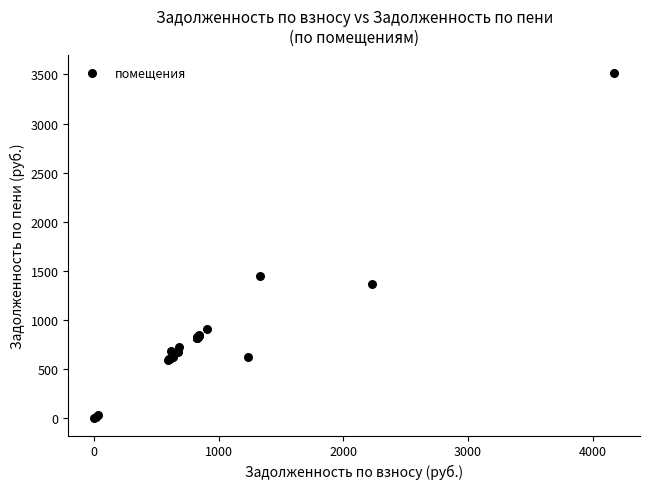

What Y value in the scatter plot is closest to 1759?

1448.9